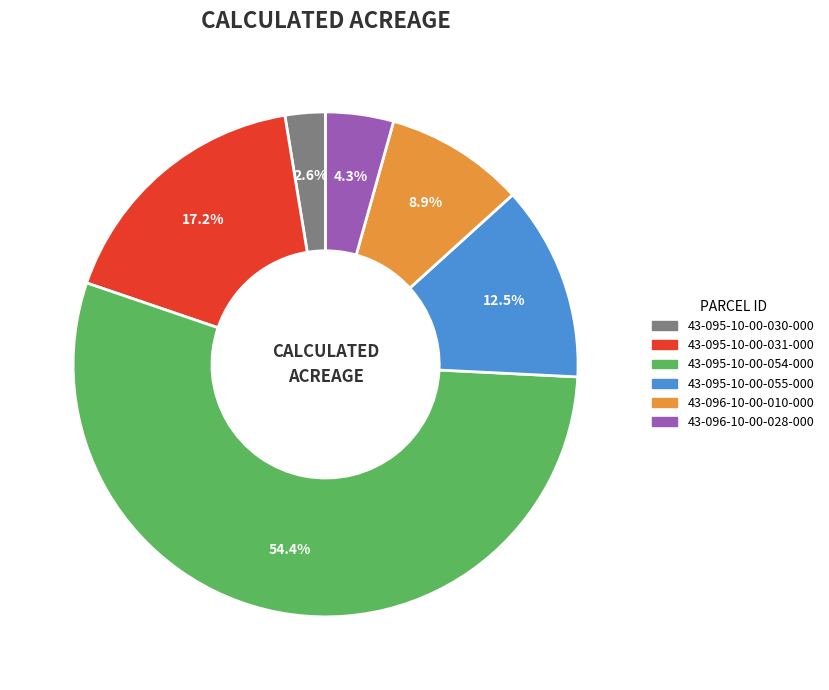

Is it true that 43-095-10-00-055-000 is 1% of the pie?

False